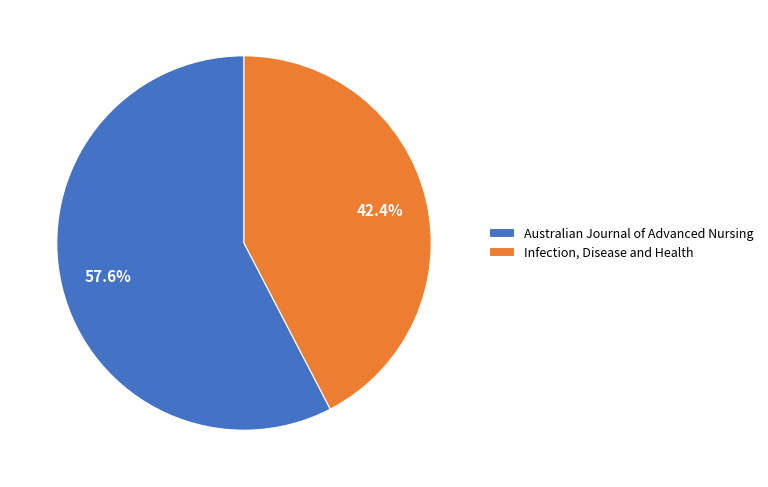

The Australian Journal of Advanced Nursing slice represents 64% of the pie. True or false?

False